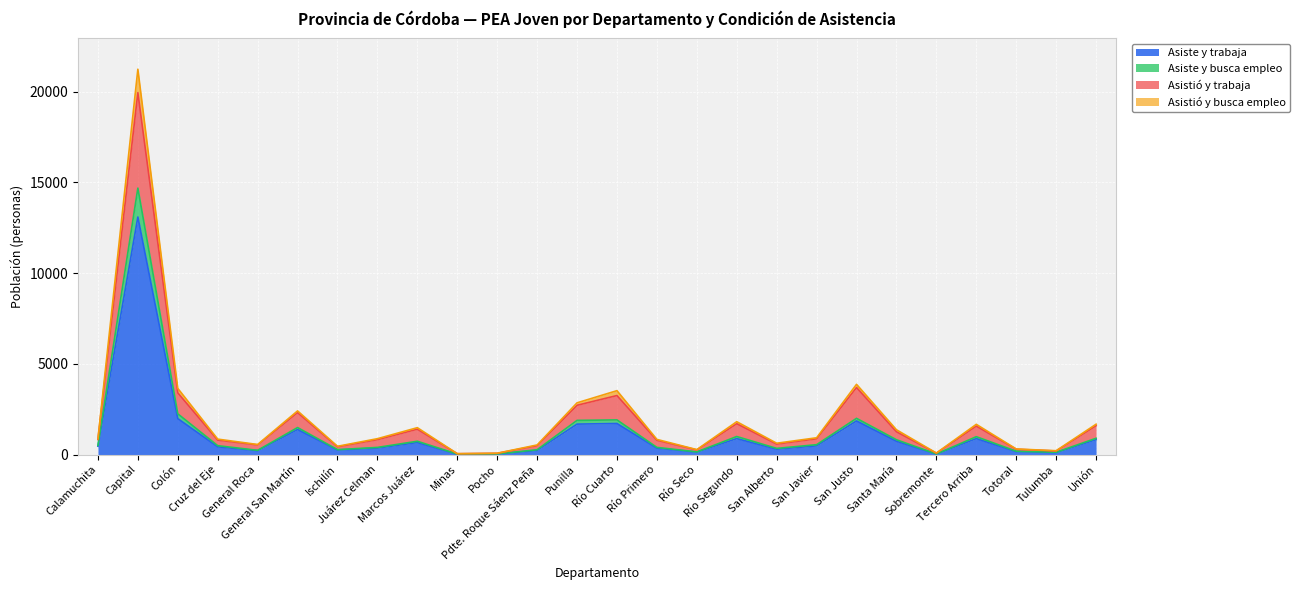

How many lines are shown in the chart?

4